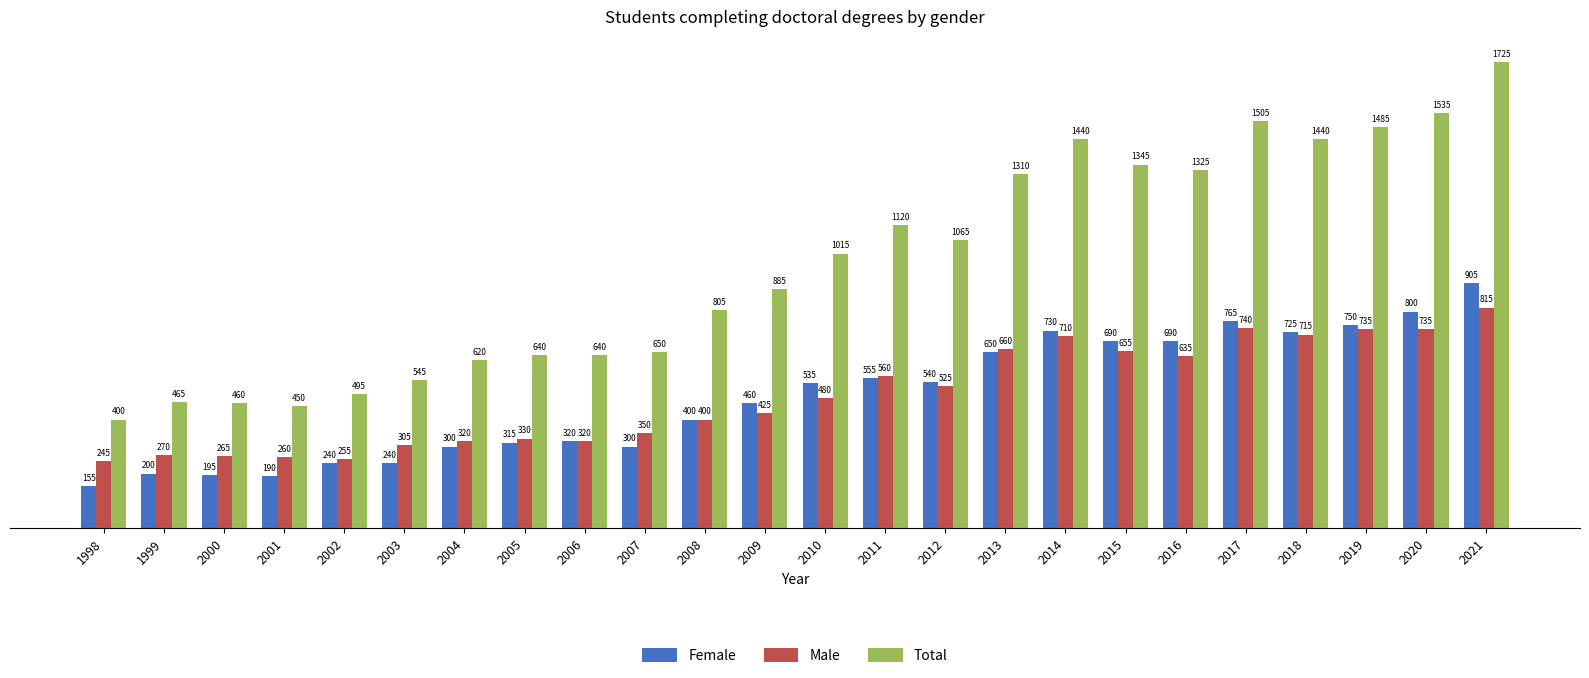

At how many categories does at least one series exceed 1126?

9